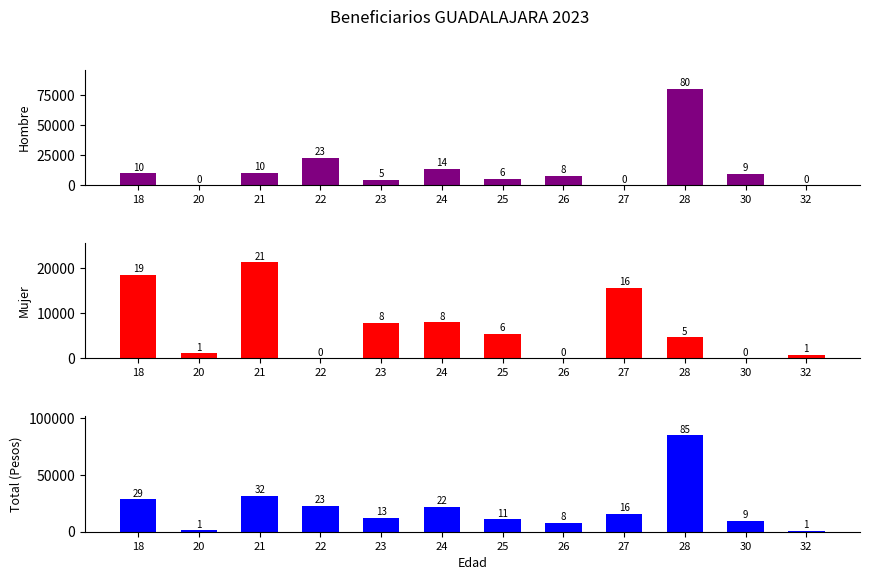

What are all the series names shown in the legend?

Hombre, Mujer, Total